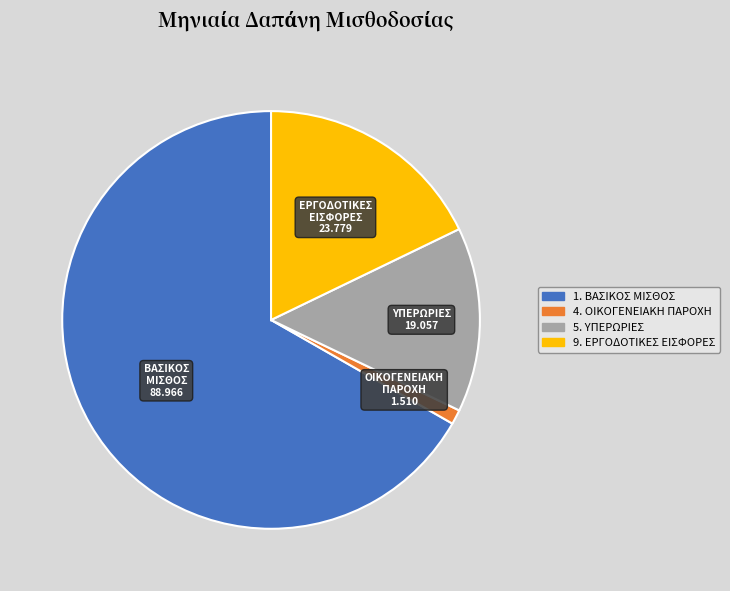

Do 5. ΥΠΕΡΩΡΙΕΣ and 9. ΕΡΓΟΔΟΤΙΚΕΣ ΕΙΣΦΟΡΕΣ together represent more than half of the pie?

No